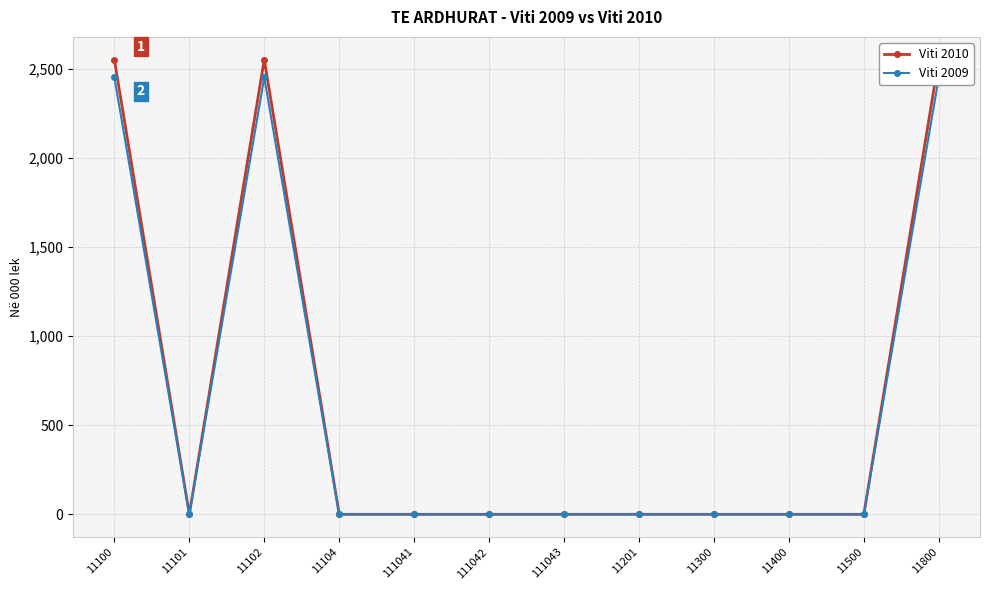

True or false: Viti 2010 and Viti 2009 intersect in this chart.

False